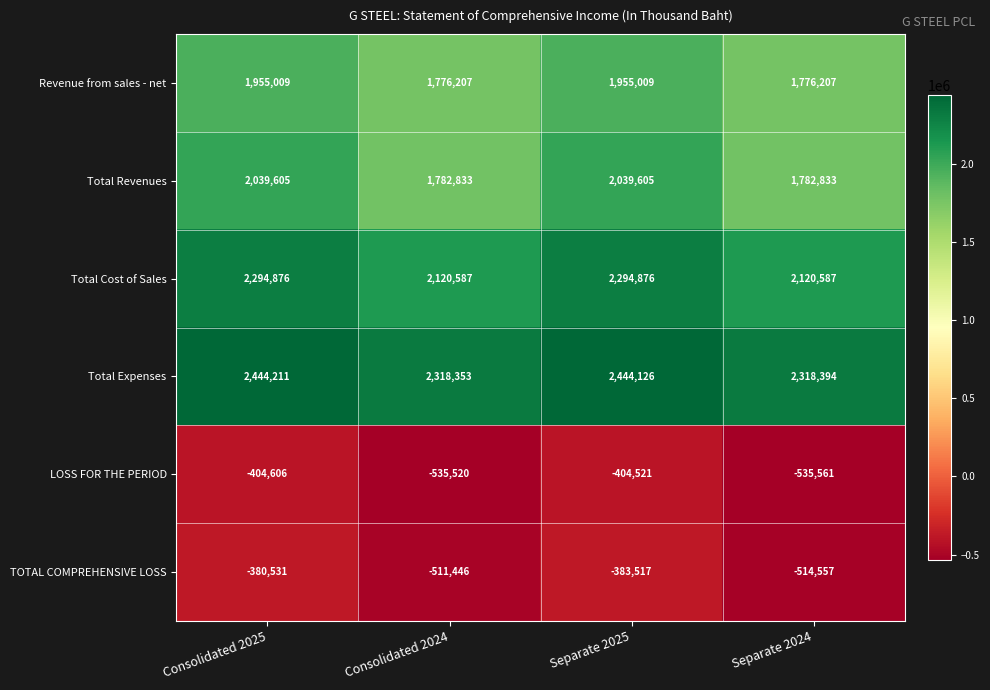

What is the maximum value shown in the chart?

2444211